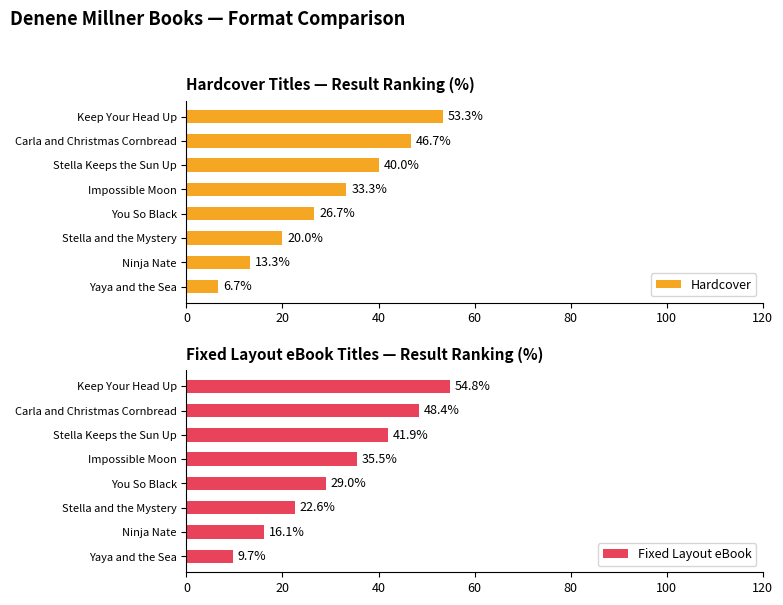

What is the lowest value of the Hardcover series?

6.7